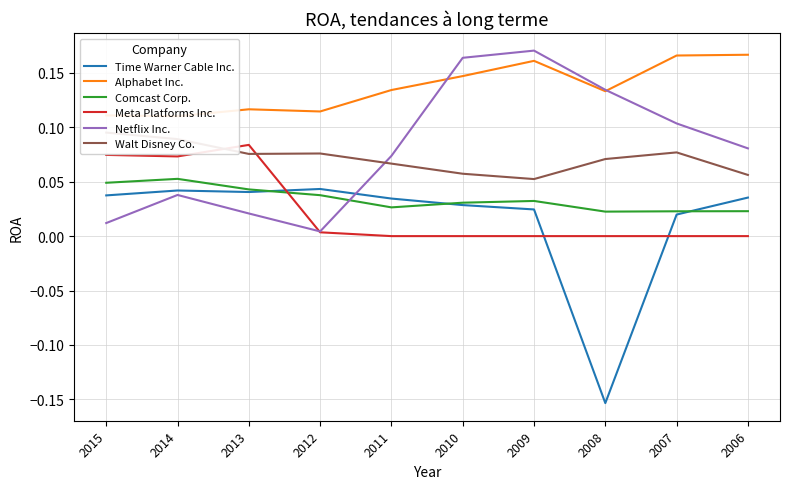

What is the sum of all Alphabet Inc. values?

1.4